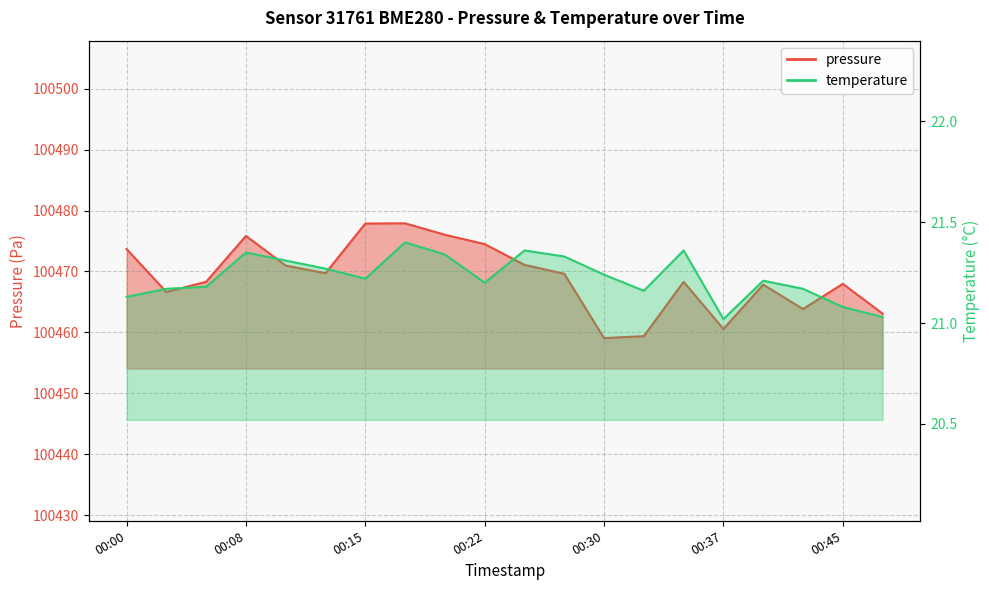

True or false: temperature and pressure cross at least once.

False